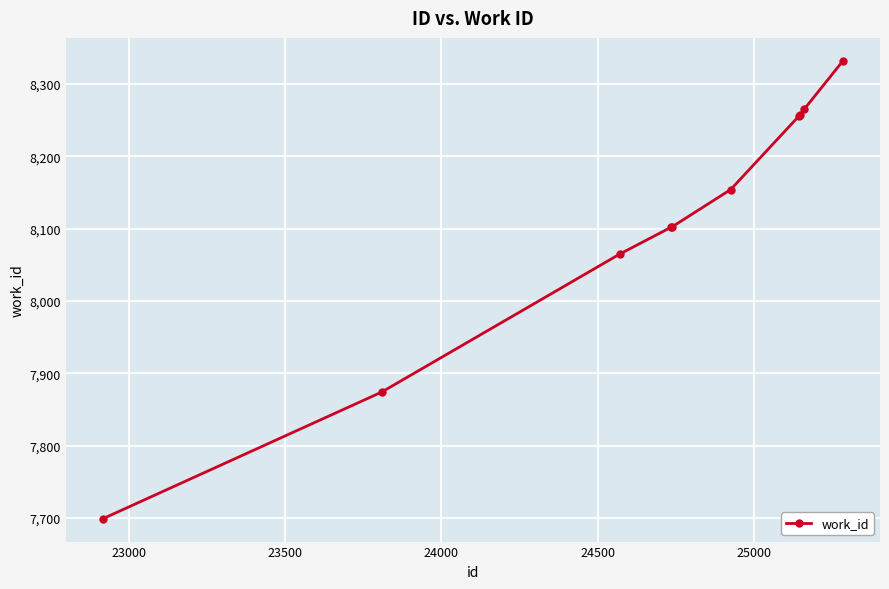

Is this an area chart (filled region under the line)?

No